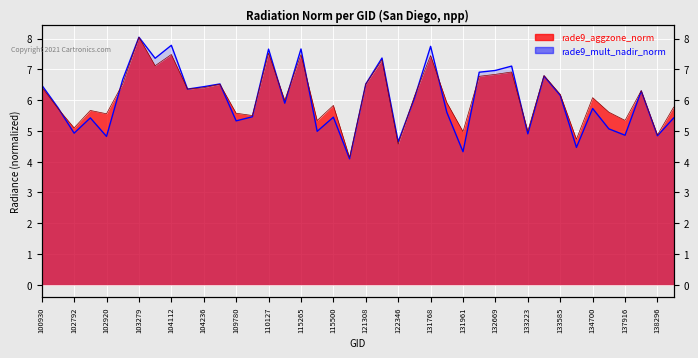

After their last crossing, which series has the higher values: rade9_mult_nadir_norm or rade9_aggzone_norm?

rade9_aggzone_norm